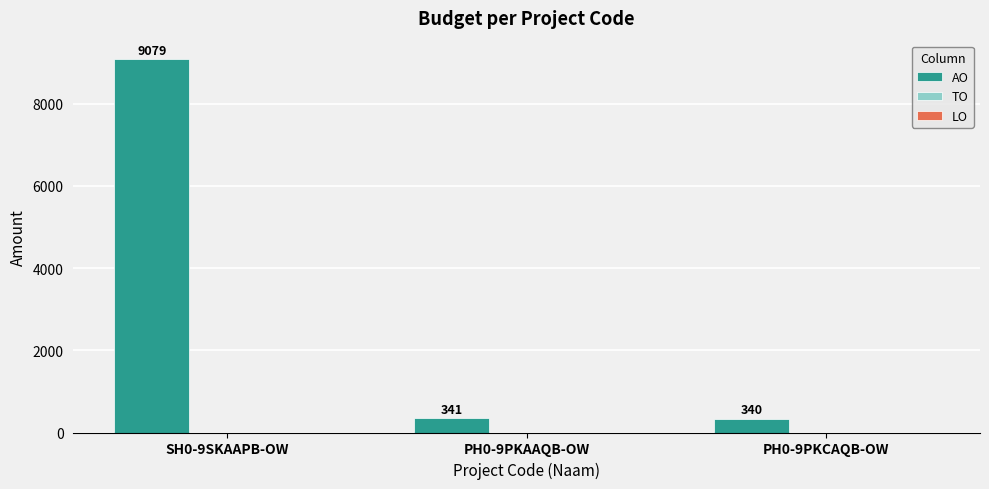

Which label corresponds to the smallest value in the chart?

PH0-9PKCAQB-OW